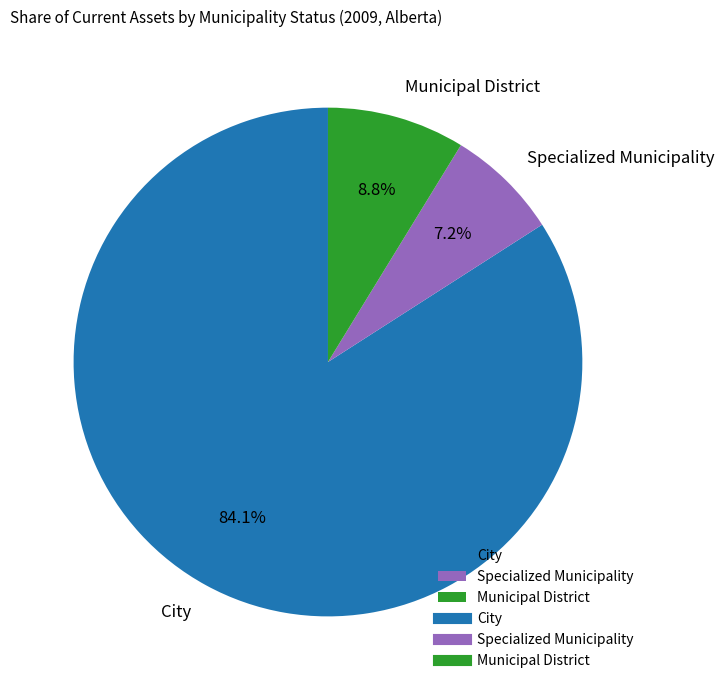

Is Specialized Municipality the majority of the pie?

No